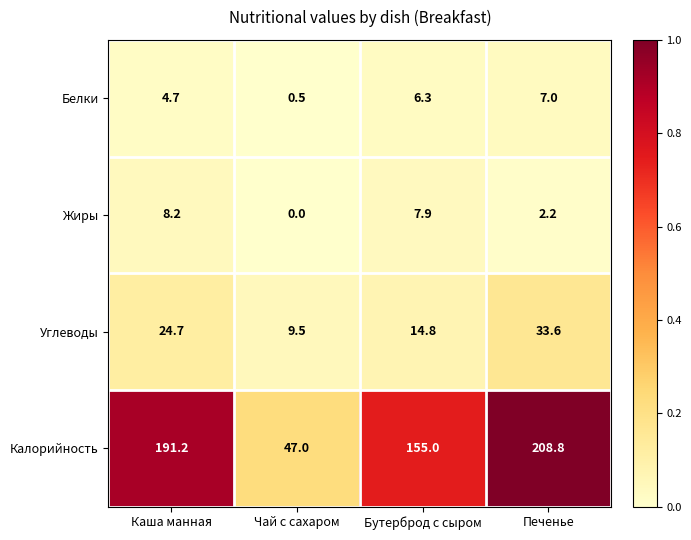

Reading left to right, list all the values displayed in this chart.

Белки: Каша манная=4.7	Чай с сахаром=0.5	Бутерброд с сыром=6.3	Печенье=7.0
Жиры: Каша манная=8.2	Чай с сахаром=0.0	Бутерброд с сыром=7.9	Печенье=2.2
Углеводы: Каша манная=24.7	Чай с сахаром=9.5	Бутерброд с сыром=14.8	Печенье=33.6
Калорийность: Каша манная=191.2	Чай с сахаром=47.0	Бутерброд с сыром=155.0	Печенье=208.8